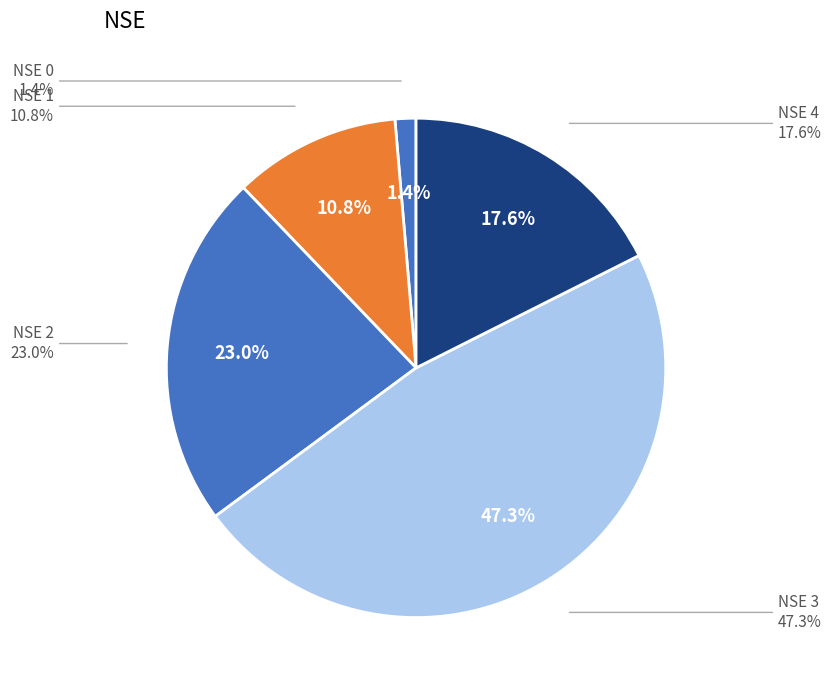

The 2 slice represents 23% of the pie. True or false?

True